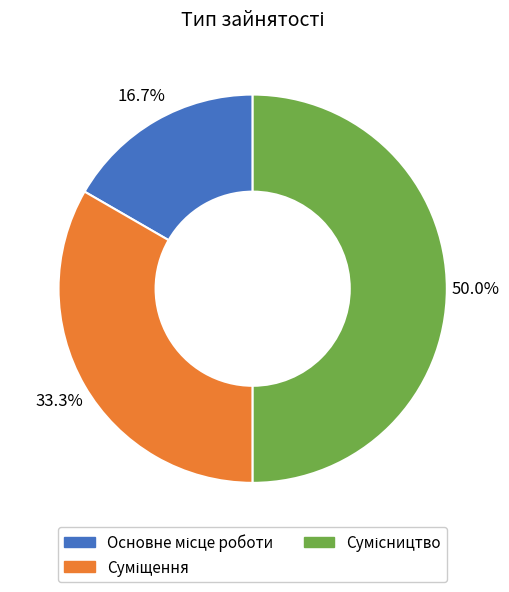

True or false: Суміщення accounts for 33% of the total.

True